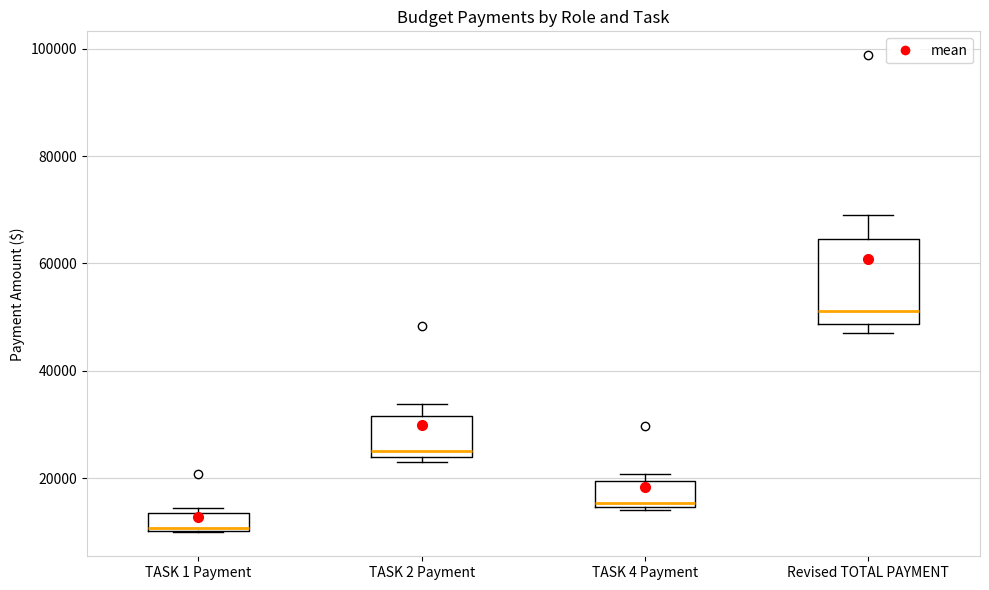

Reading left to right, transcribe this box plot: for each box, give where its median line is, the range the box spans, and where its two whiskers end, as read against the y-axis. The values are not printed on the chart, so give them approximately, as read against the axis.

TASK 1 Payment: median 10000, box 10000 to 14000, whiskers 10000 to 14000 (just above the box's upper edge)
TASK 2 Payment: median 26000, box 24000 to 32000, whiskers 24000 (just below the box's lower edge) to 34000
TASK 4 Payment: median 16000, box 14000 to 20000, whiskers 14000 to 20000 (just above the box's upper edge)
Revised TOTAL PAYMENT: median 52000, box 48000 to 64000, whiskers 48000 (just below the box's lower edge) to 68000